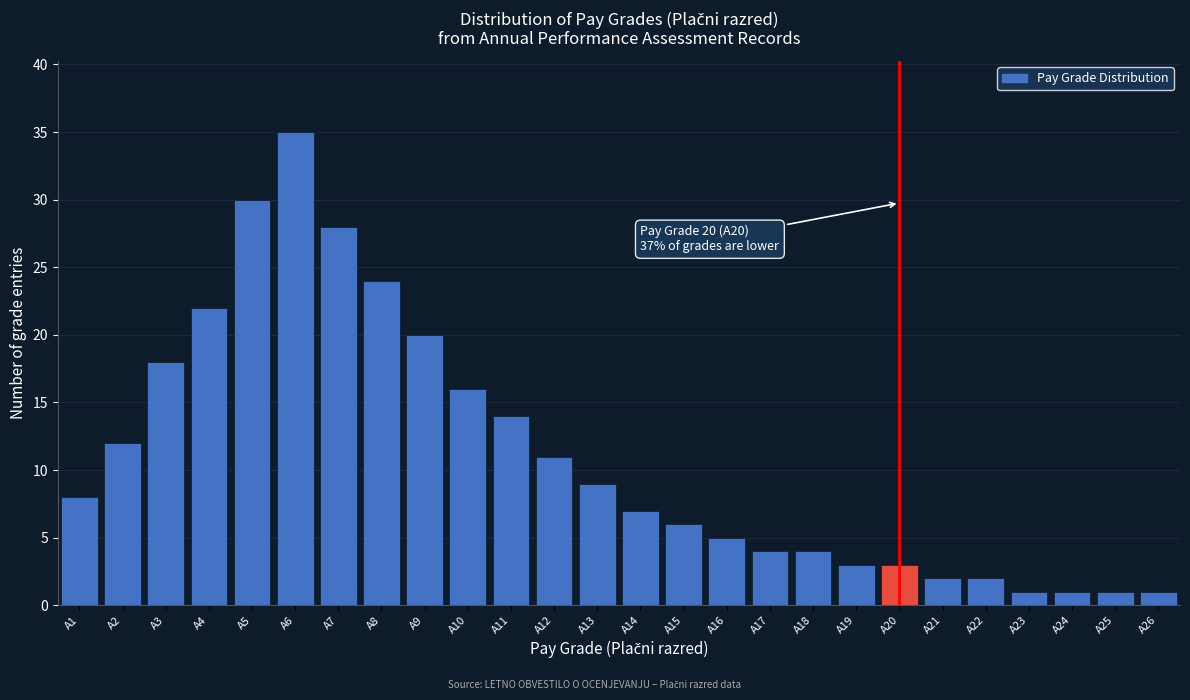

Reading right to left, what are all the values shown in this chart?

1	1	1	1	2	2	3	3	4	4	5	6	7	9	11	14	16	20	24	28	35	30	22	18	12	8